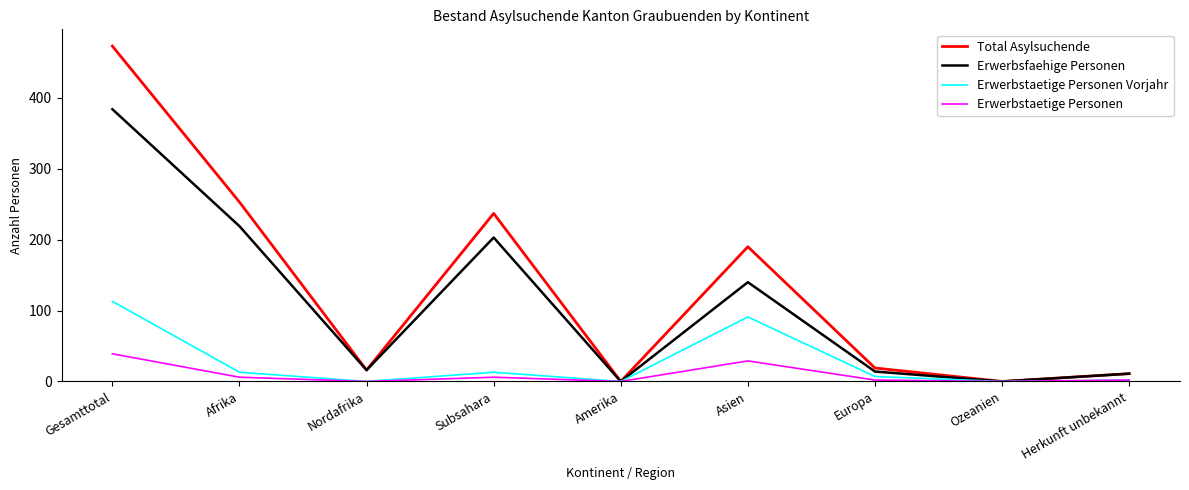

True or false: Total Asylsuchende has a value of 473 at Gesamttotal.

True